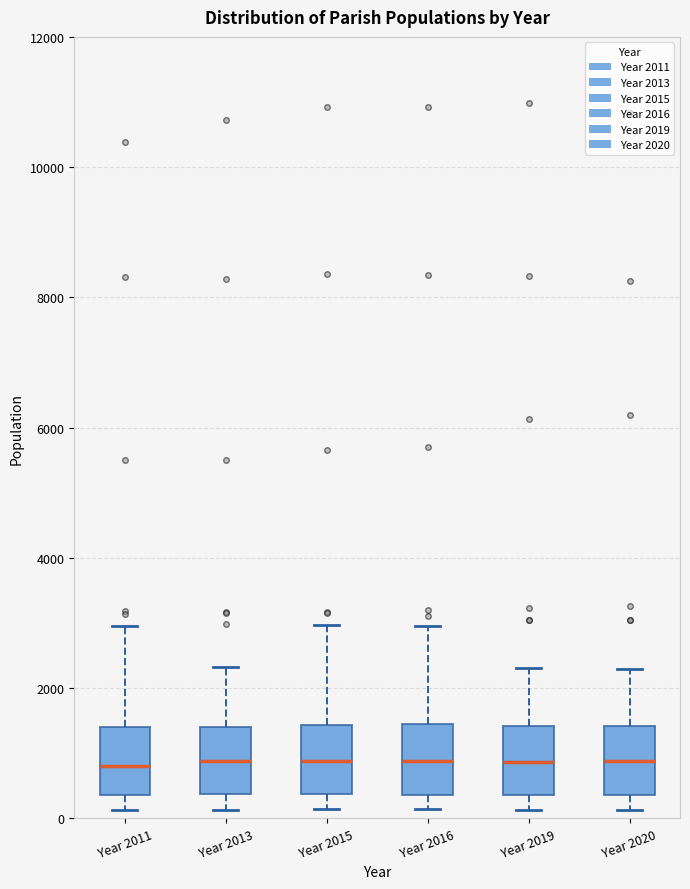

Where does the median line of the box for Year 2011 sit on the y-axis? The values are not printed on the chart, so give them approximately, as read against the axis.

800